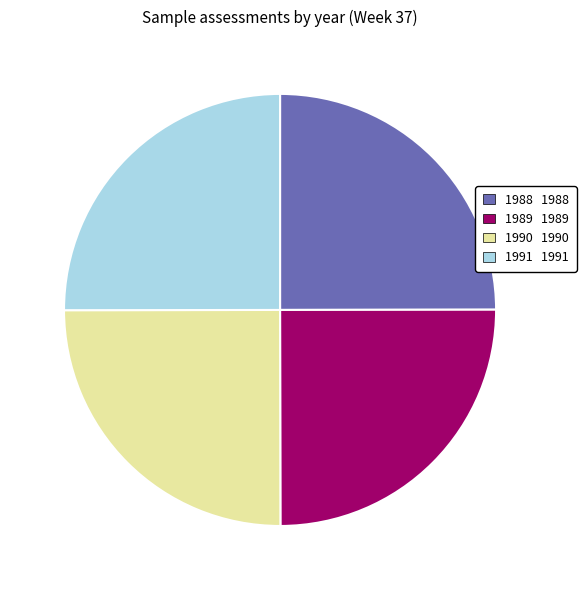

Count the number of slices in the pie.

4